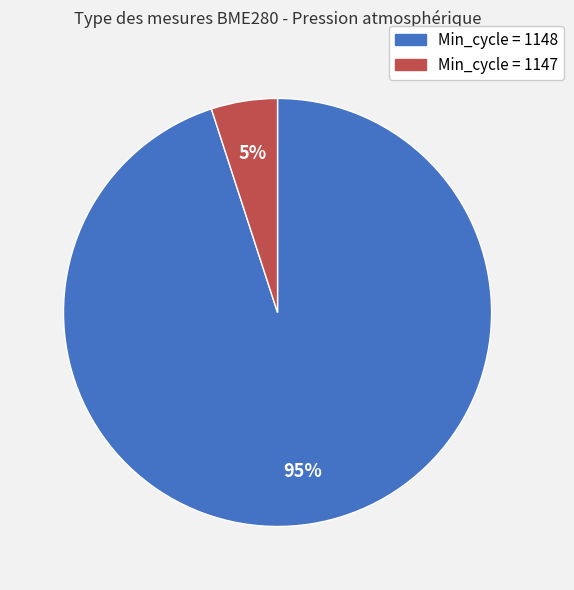

Is it true that Min_cycle = 1147 is 5% of the pie?

True